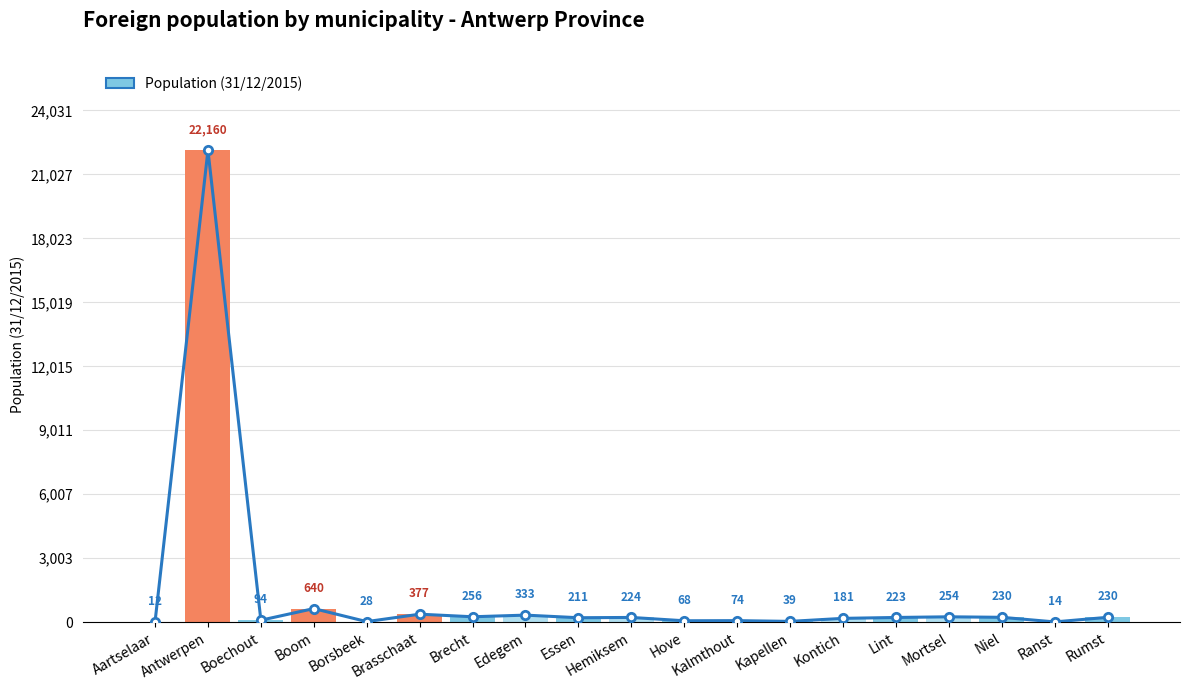

Approximately how many times larger is the value at Kontich compared to Brasschaat?

0.5